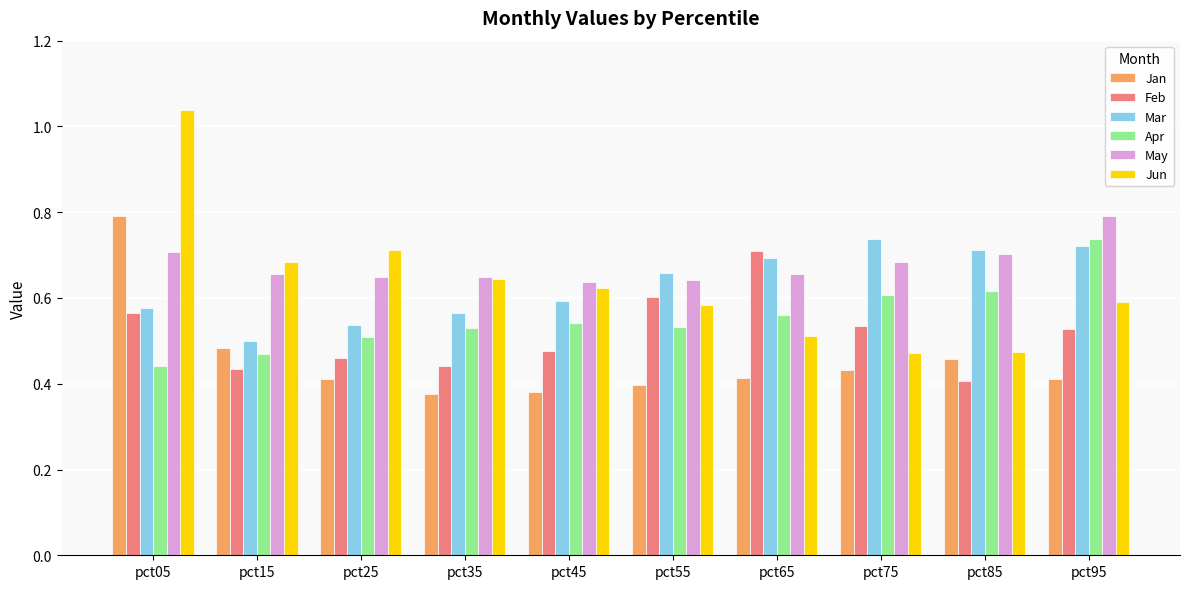

At which category does the chart reach its peak across all series?

pct05